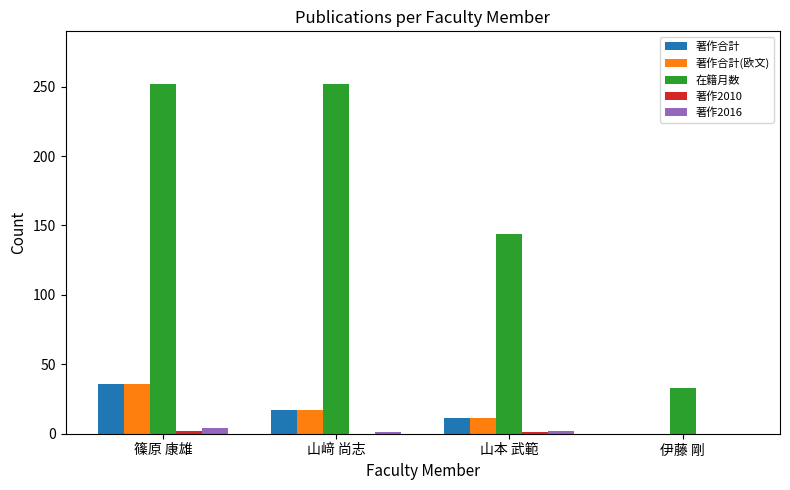

Between 山本 武範 and 伊藤 剛, which series saw the biggest shift?

在籍月数